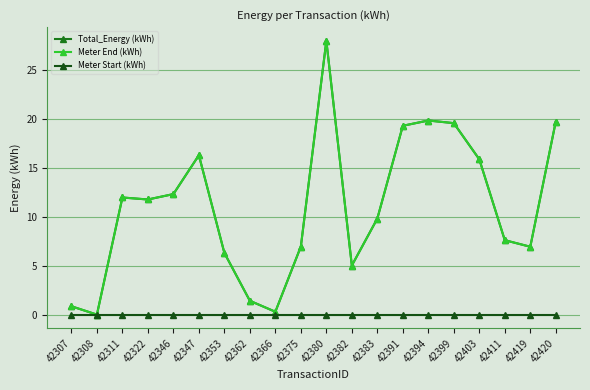

Is this an area chart (filled region under the line)?

No